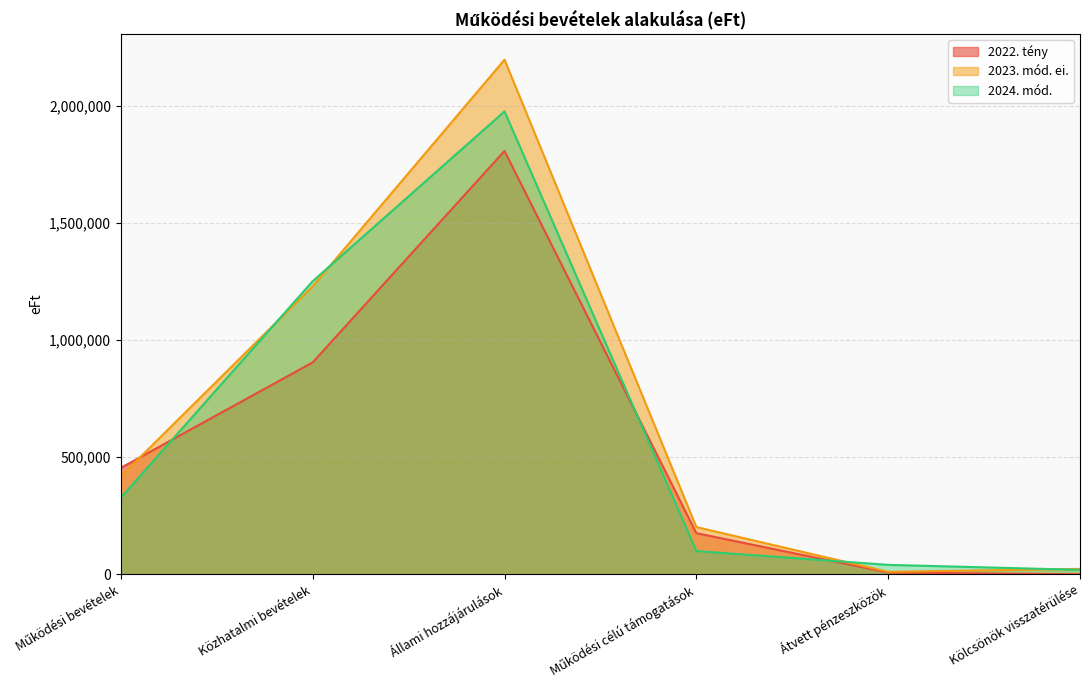

Read the 2022. tény value at Állami hozzájárulások.

1806239